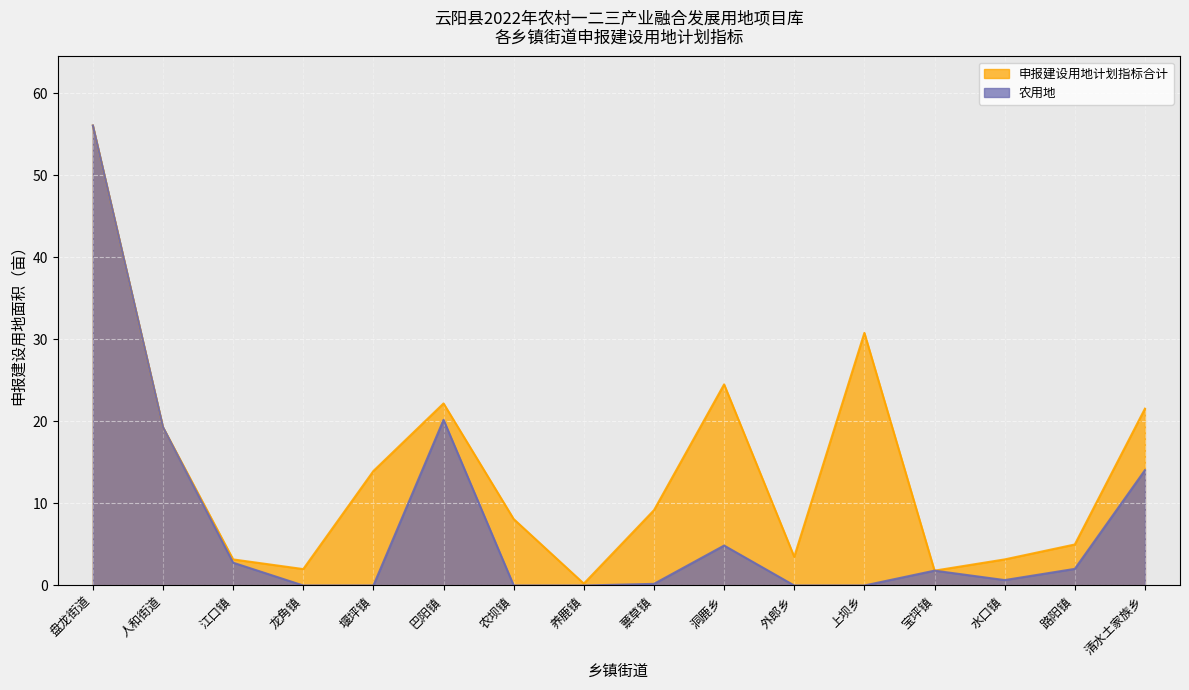

What is the sum of all 农用地 values?

122.0